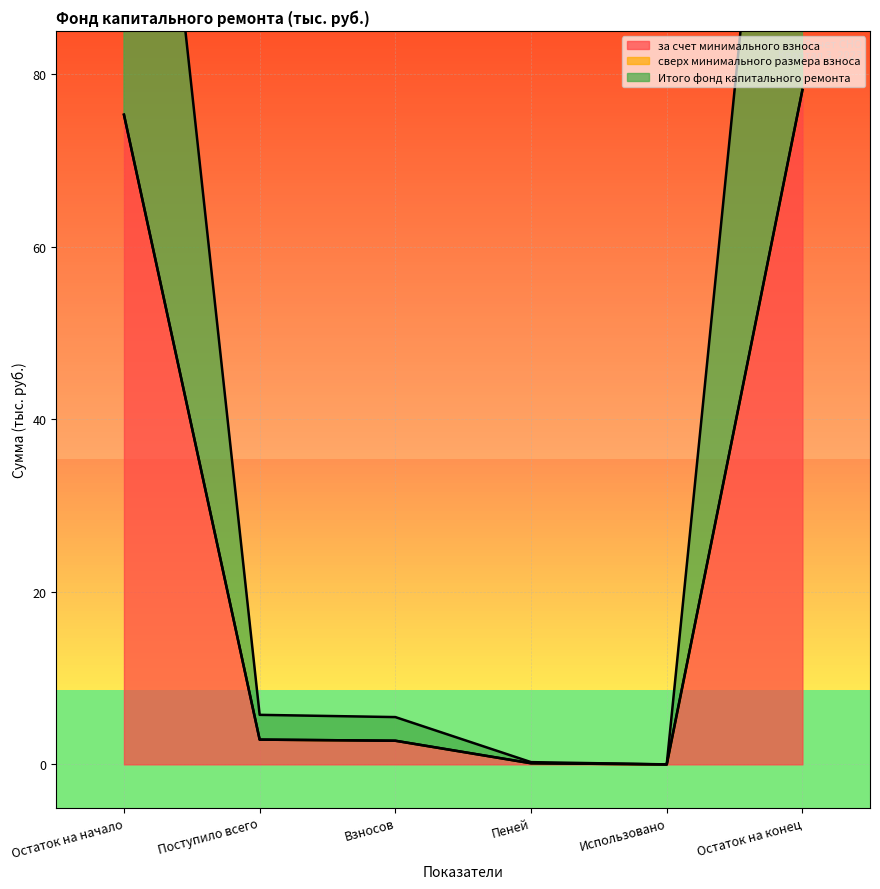

The value of Итого фонд капитального ремонта at Остаток на конец is 109.1. True or false?

False